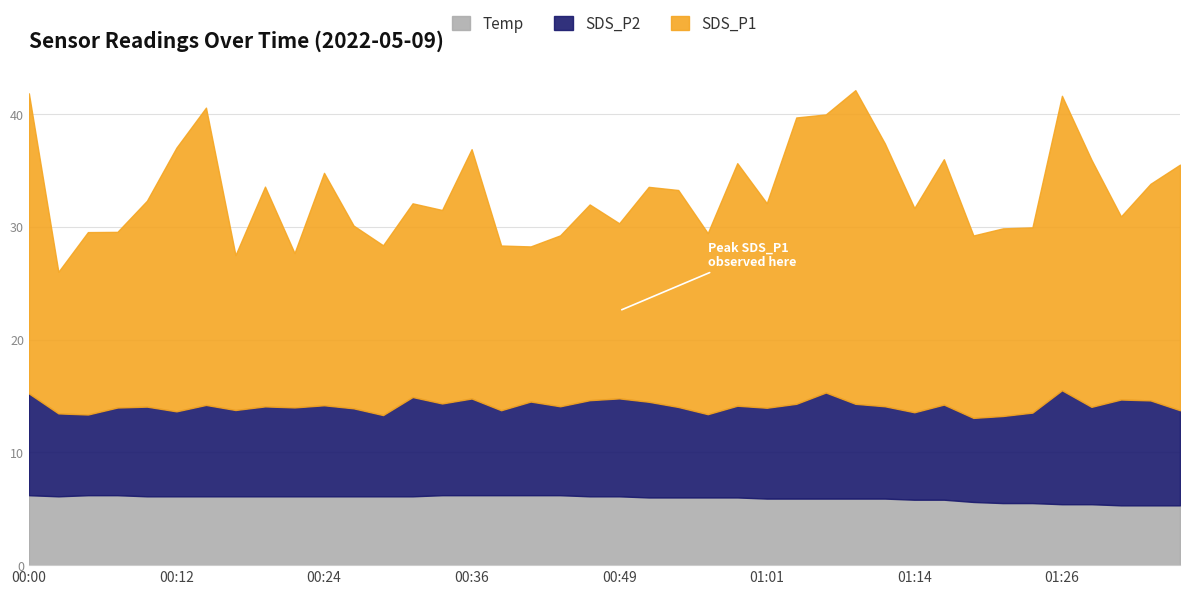

What is the label of the 29th point from the left?

01:09